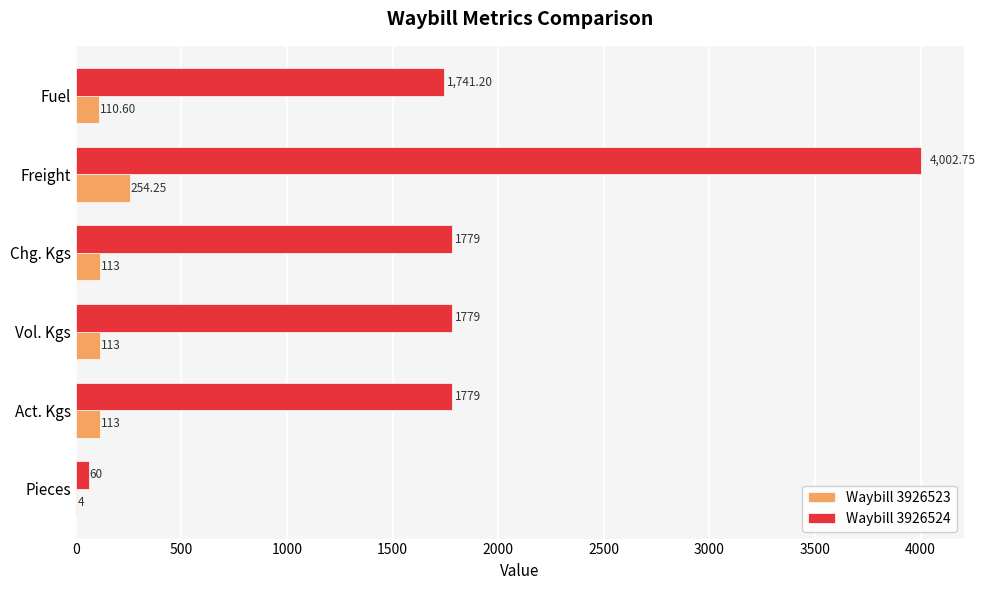

What is the sum of the Waybill 3926524 values at Pieces and Act. Kgs?

1839.0